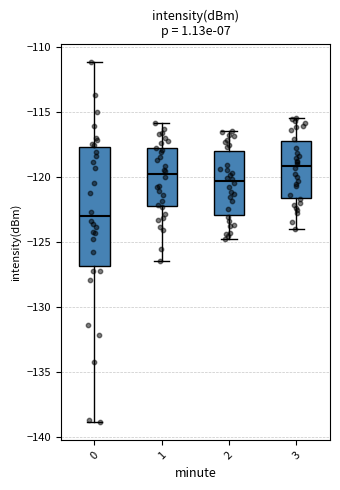

Reading left to right, read every box against the y-axis: the position of its median line, the range the box covers, and the ends of its whiskers. The values are not printed on the chart, so give them approximately, as read against the axis.

0: median -123.0, box -127.0 to -117.5, whiskers -139.0 to -111.0
1: median -120.0, box -122.5 to -118.0, whiskers -126.5 to -116.0
2: median -120.5, box -123.0 to -118.0, whiskers -125.0 to -116.5
3: median -119.0, box -121.5 to -117.5, whiskers -124.0 to -115.5